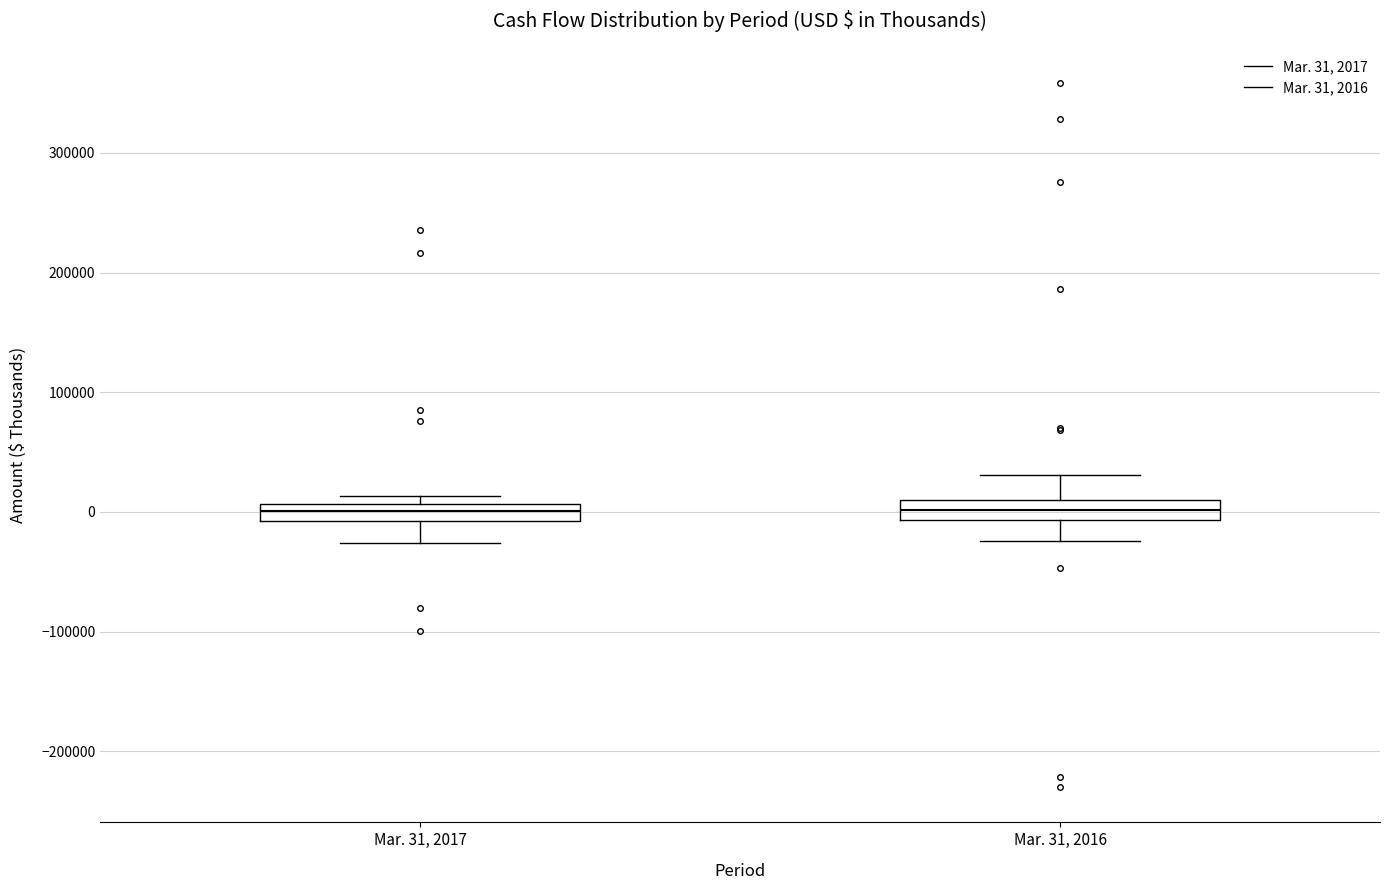

Where does the upper whisker of the box for Mar. 31, 2016 end on the y-axis? The values are not printed on the chart, so give them approximately, as read against the axis.

30000